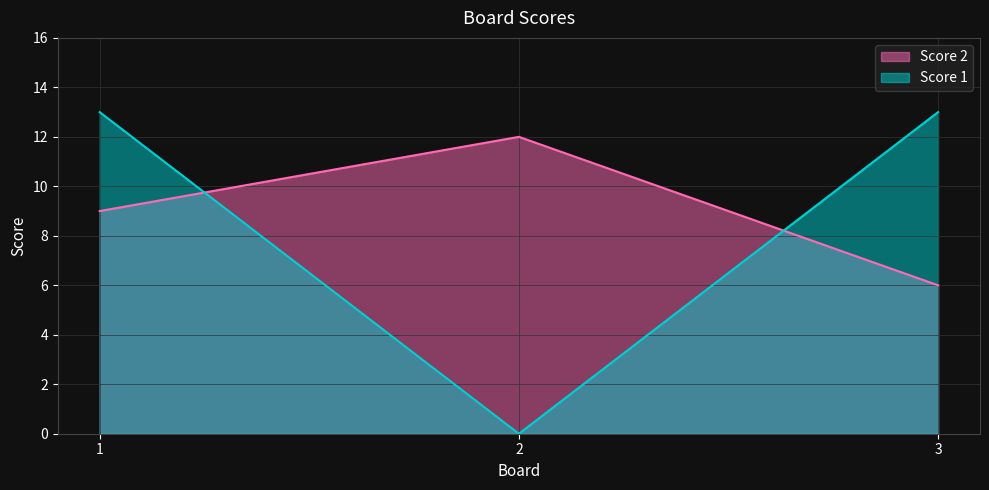

How many lines are shown in the chart?

2